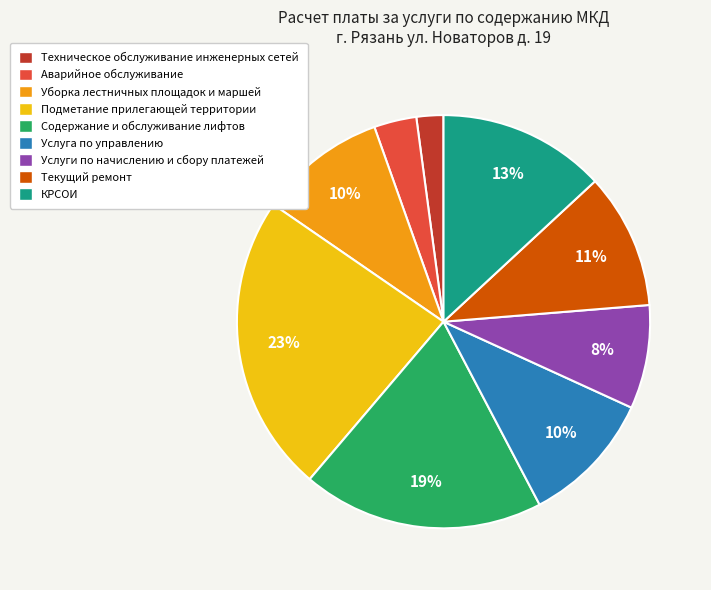

The Содержание и обслуживание лифтов slice represents 28% of the pie. True or false?

False